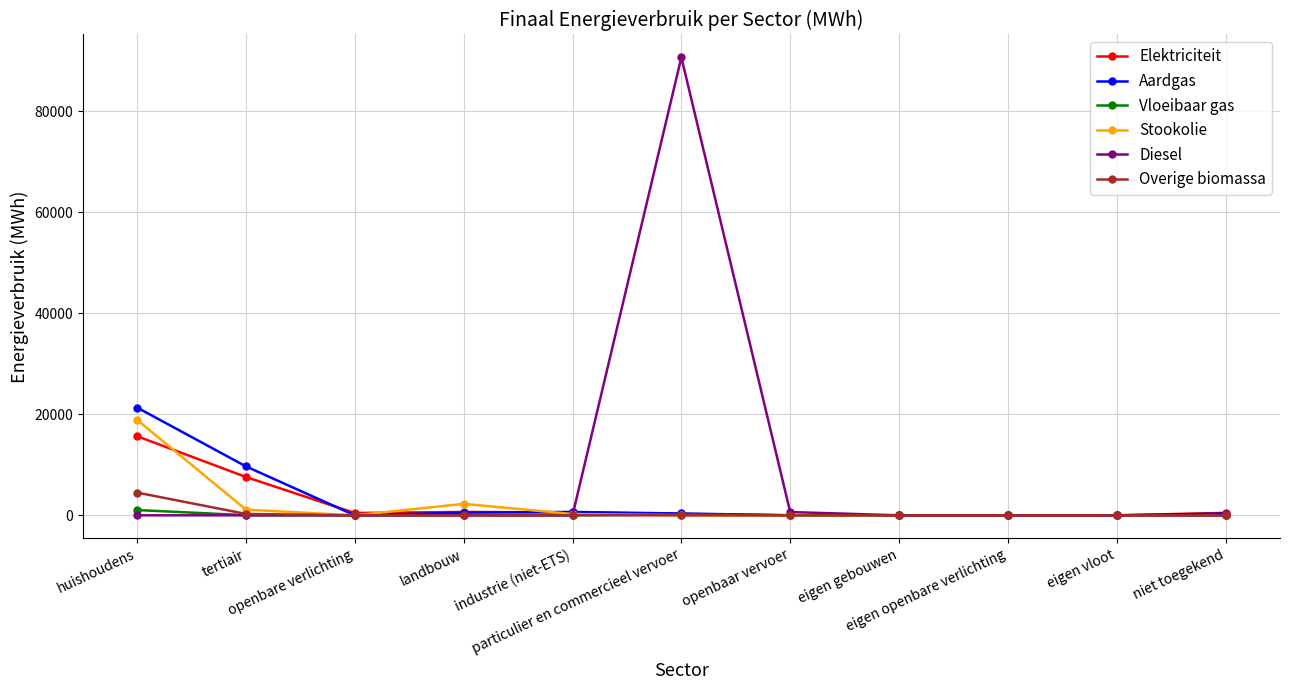

What is the difference between the maximum and minimum values in the Aardgas series?

21317.6